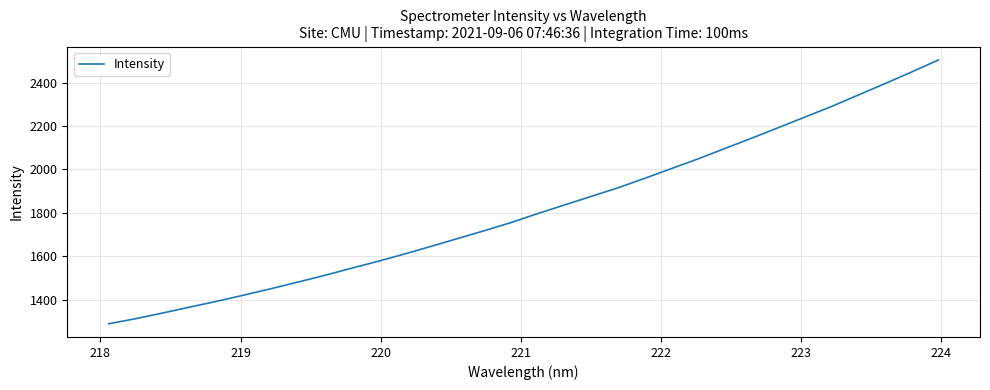

What is the difference between the maximum and minimum values?

1216.7